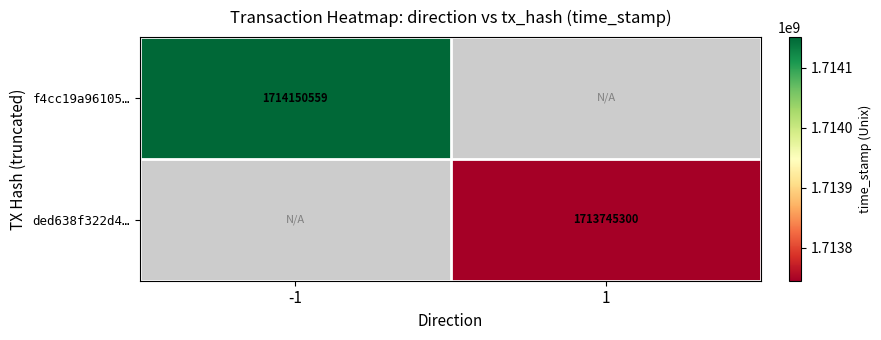

Is it true that f4cc19a96105… equals 1714150559 at -1?

True